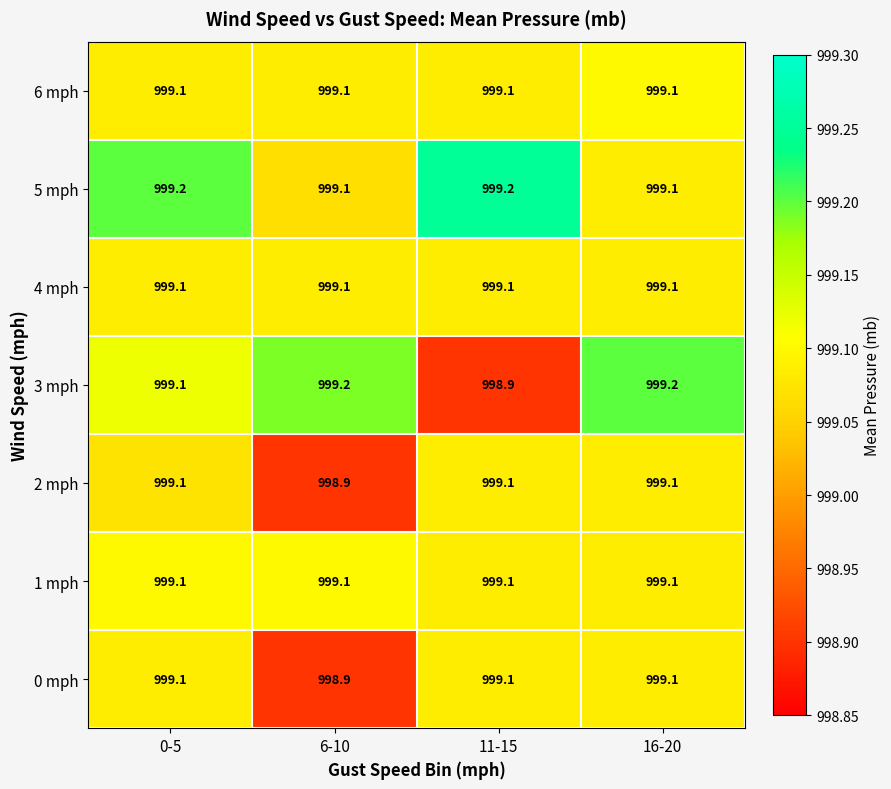

What is the greatest value displayed?

999.2